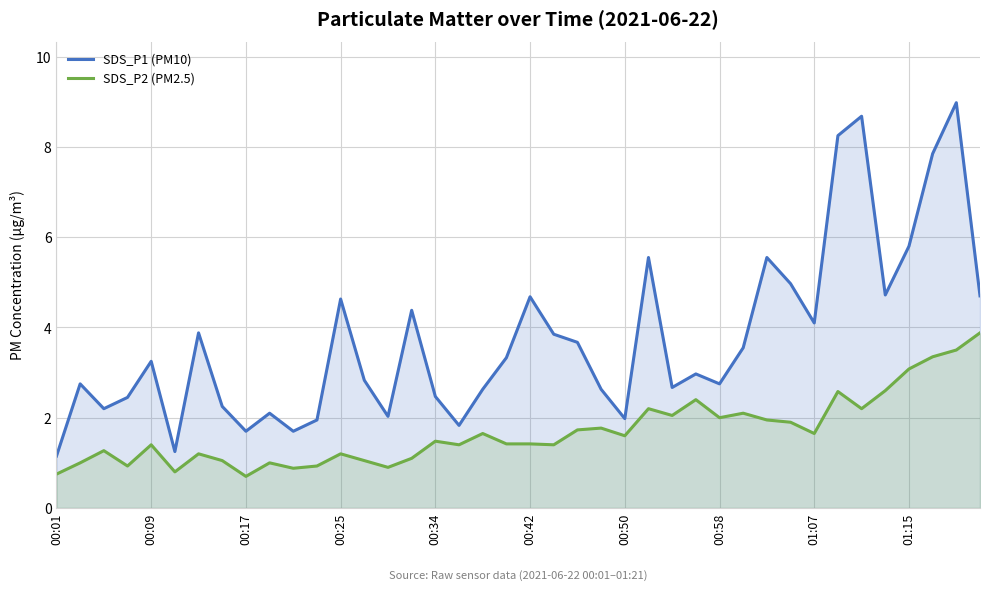

How many lines are shown in the chart?

2